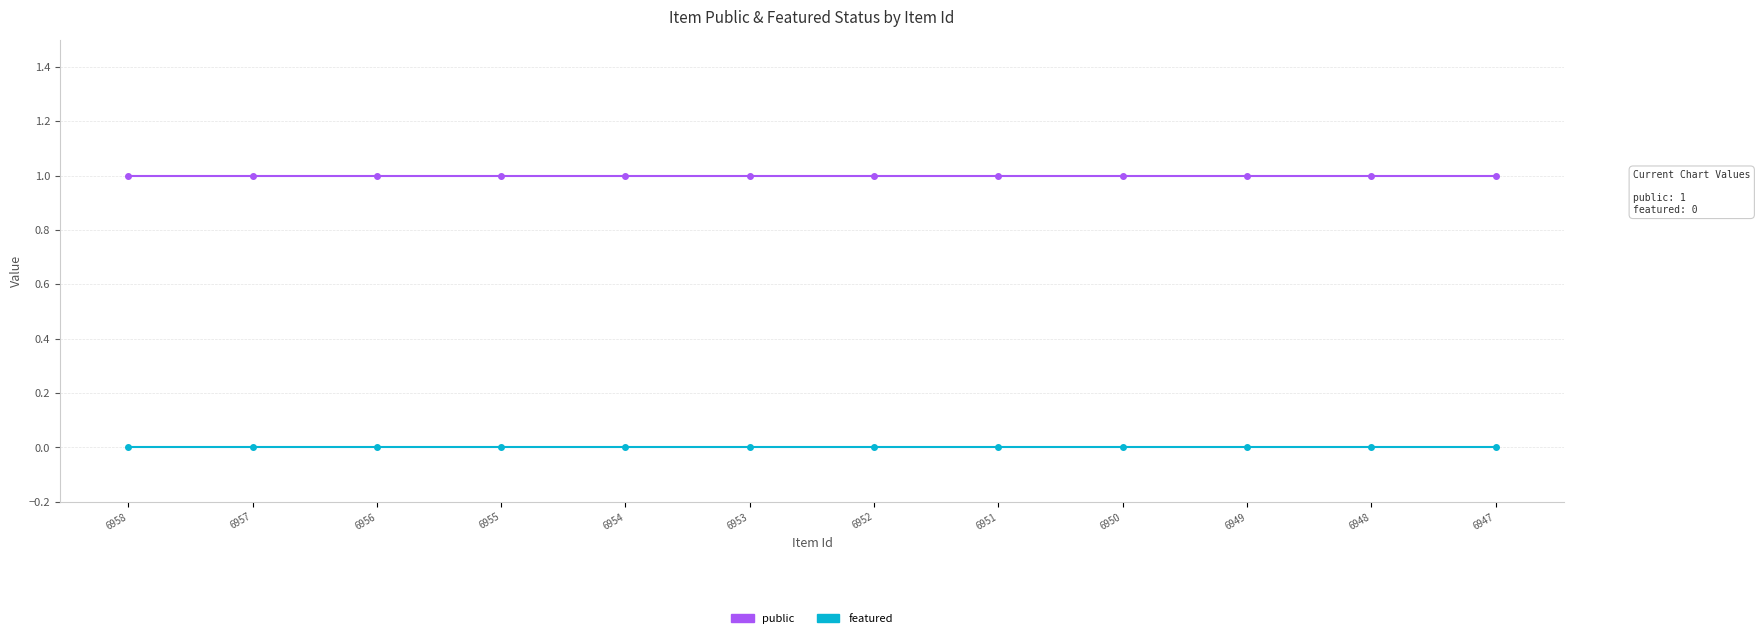

Which series has the largest total across all categories?

public